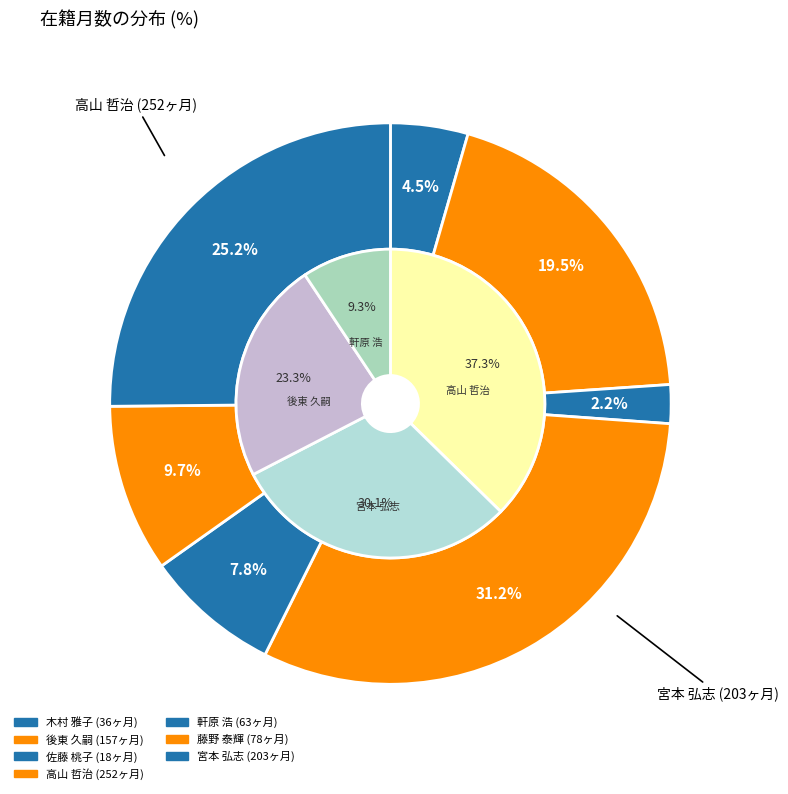

Rank the categories by value from lowest to highest.

佐藤 桃子, 木村 雅子, 軒原 浩, 藤野 泰輝, 後東 久嗣, 宮本 弘志, 高山 哲治